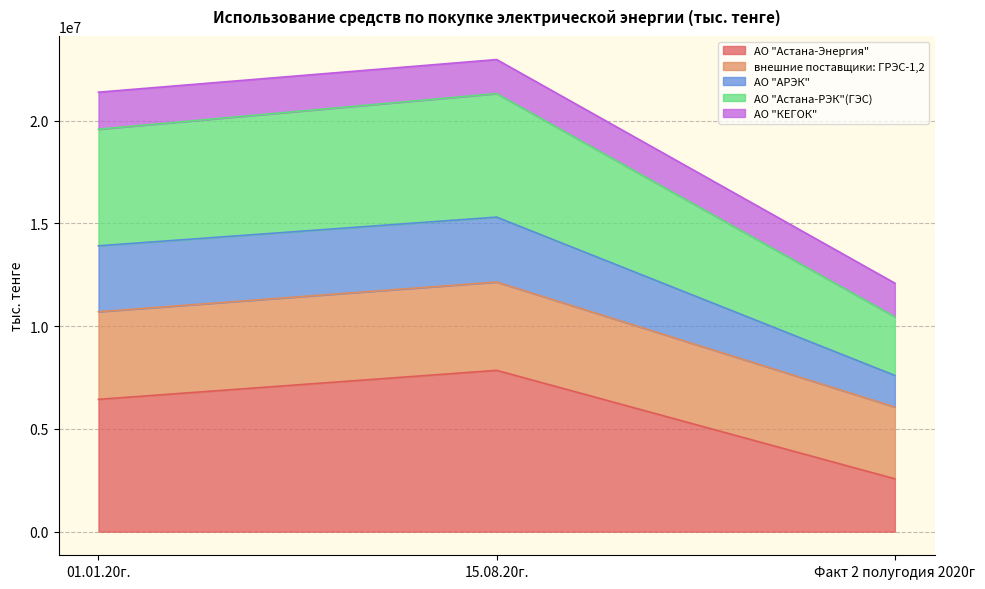

What is the total value across all series at Факт 2 полугодия 2020г?

12089112.7